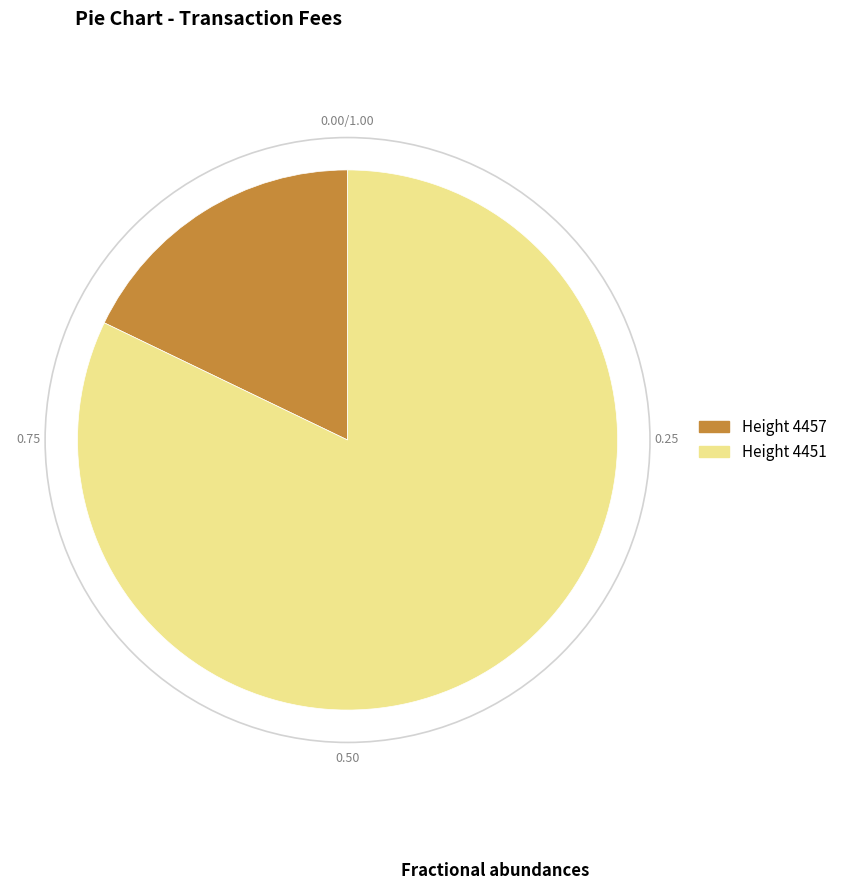

Which category accounts for the majority?

Height 4451